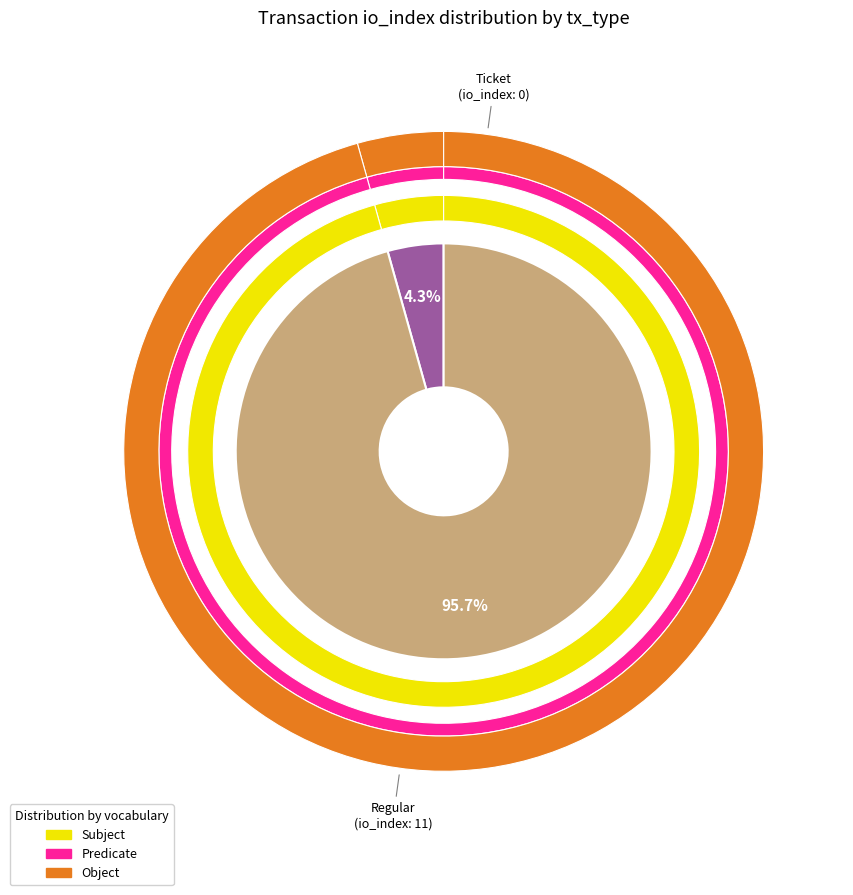

Rank the categories by value from highest to lowest.

Regular, Ticket